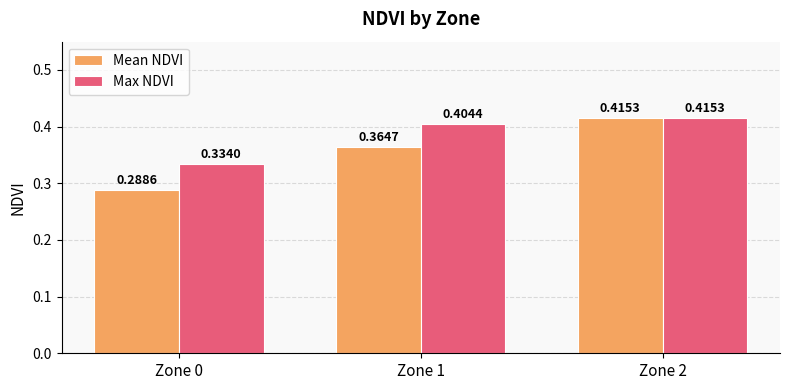

List the labels in order of Mean NDVI value, largest first.

Zone 2, Zone 1, Zone 0